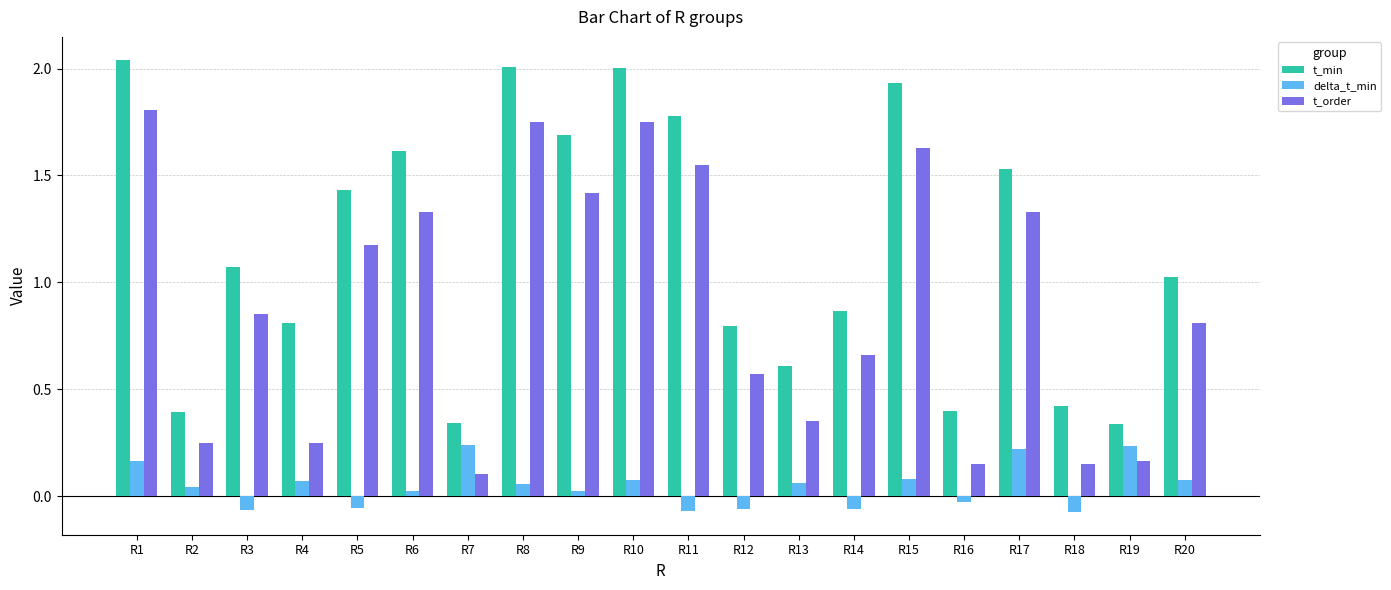

At which label is t_min closest to 1?

R20